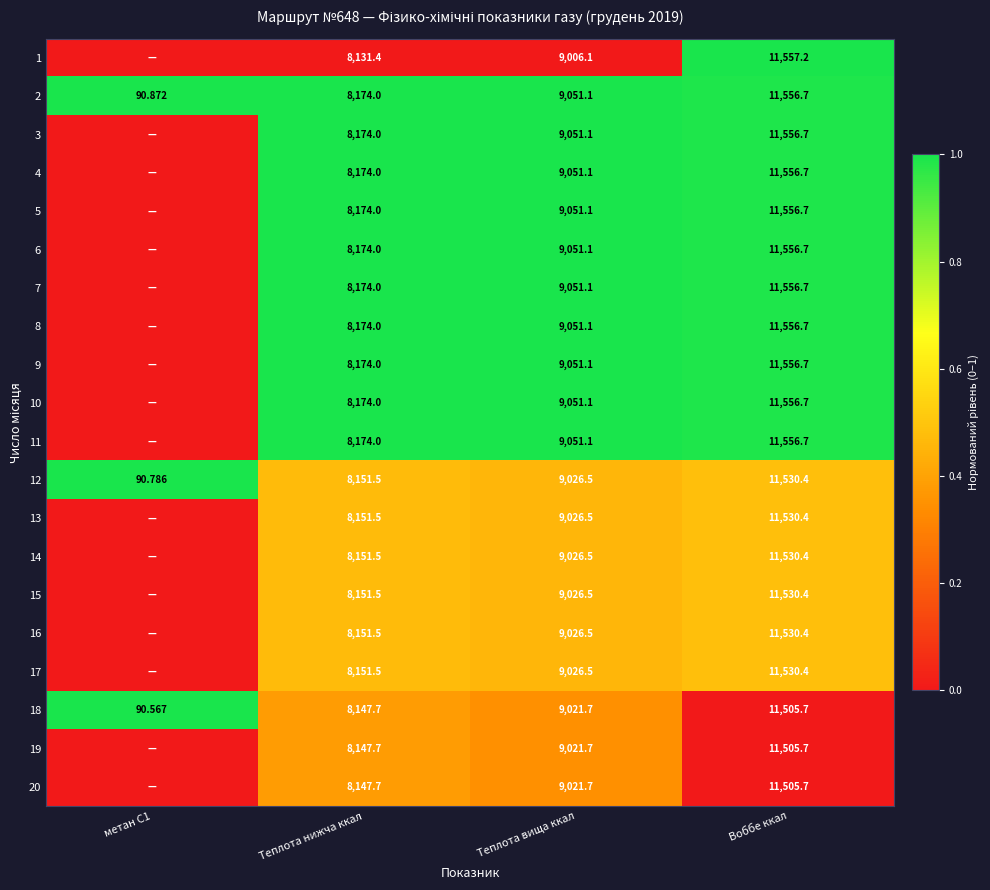

At which label is 18 closest to 5798?

Теплота нижча ккал